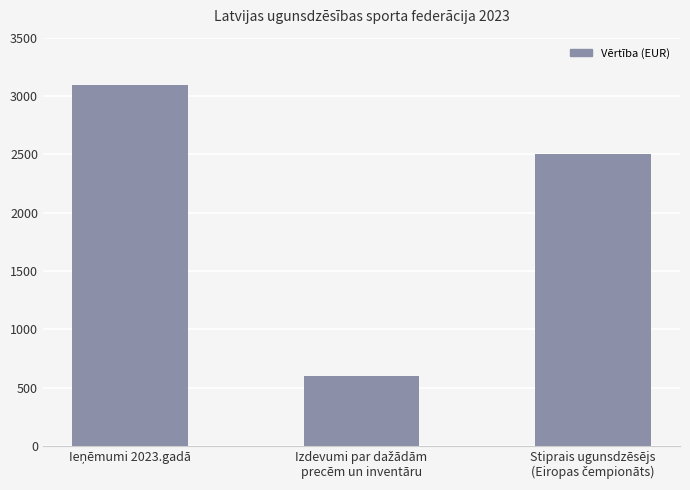

What is the minimum value shown in the chart?

596